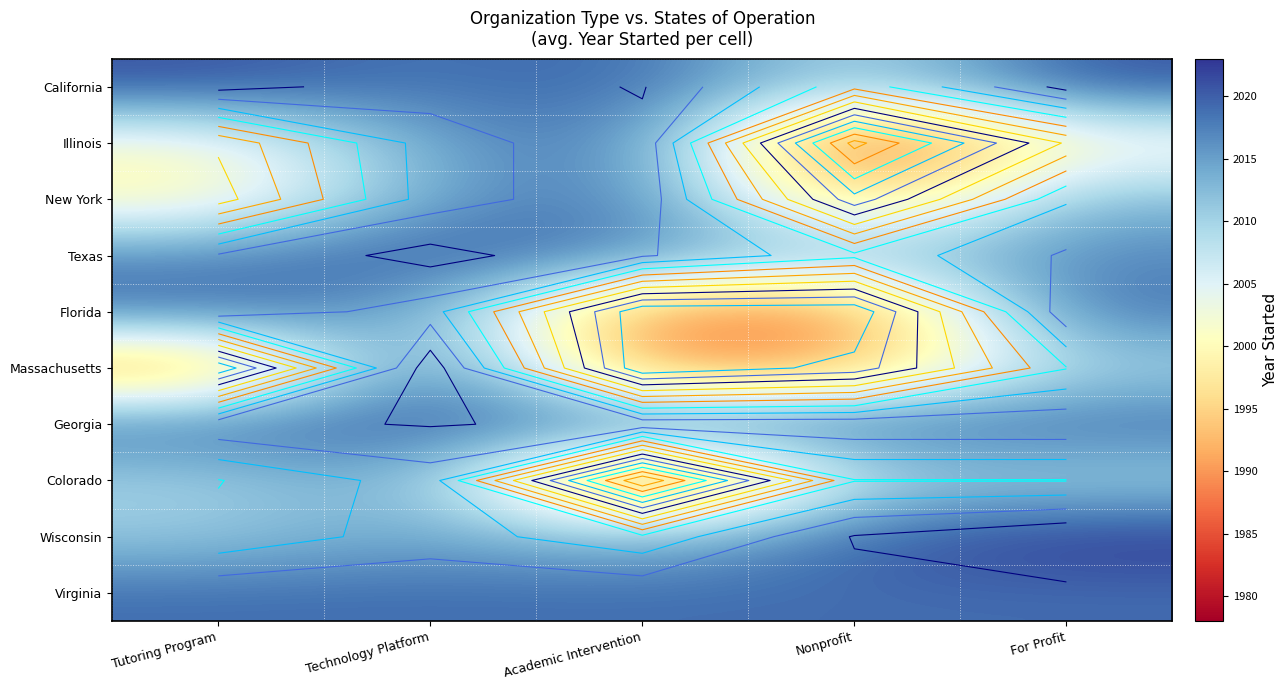

At Technology Platform, list the series in order from smallest to largest.

Illinois, New York, Florida, Colorado, Wisconsin, California, Virginia, Georgia, Texas, Massachusetts